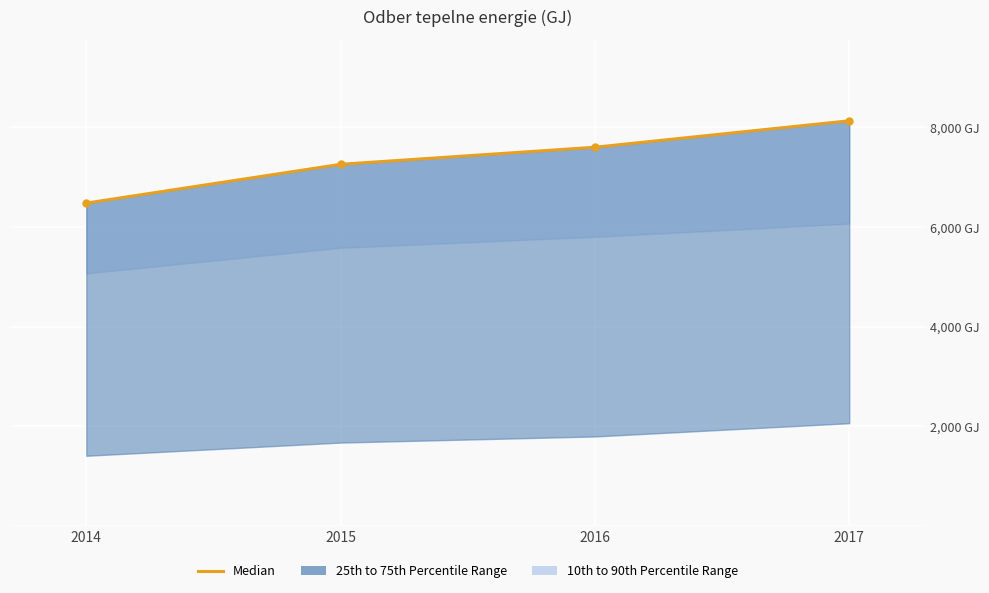

What is the sum of the values at 2014 and 2015?

13737.0